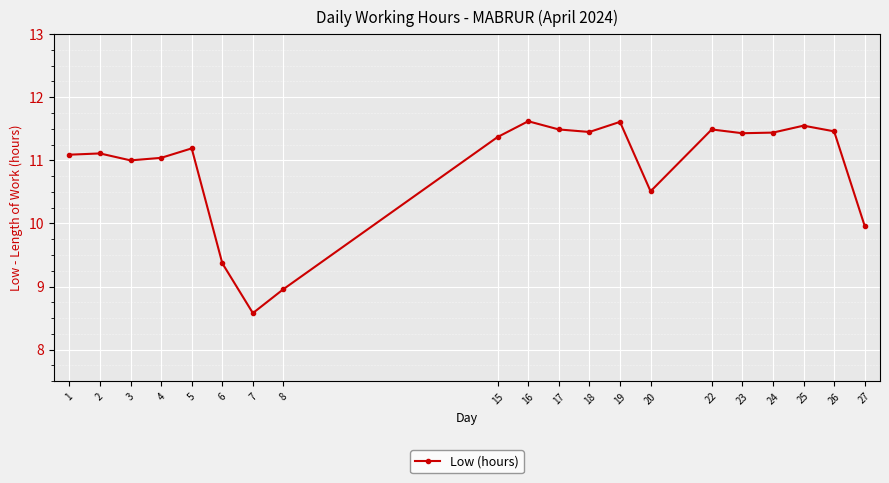

What is the minimum value shown in the chart?

8.6